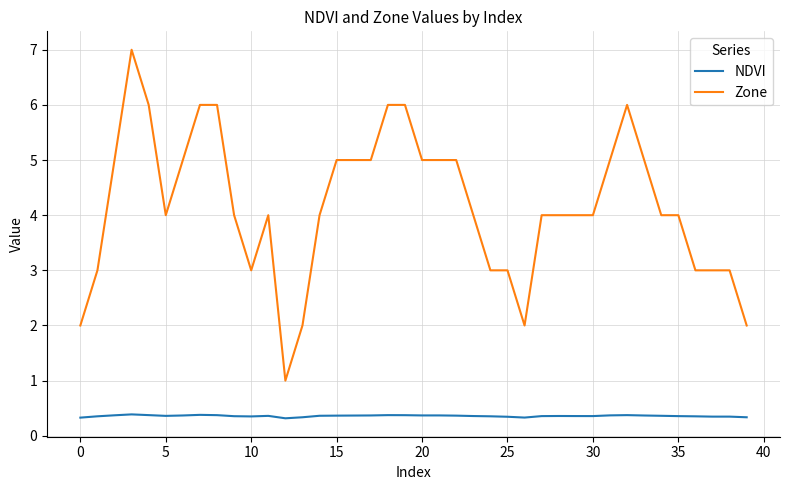

List the series in order of their overall mean, highest first.

Zone, NDVI